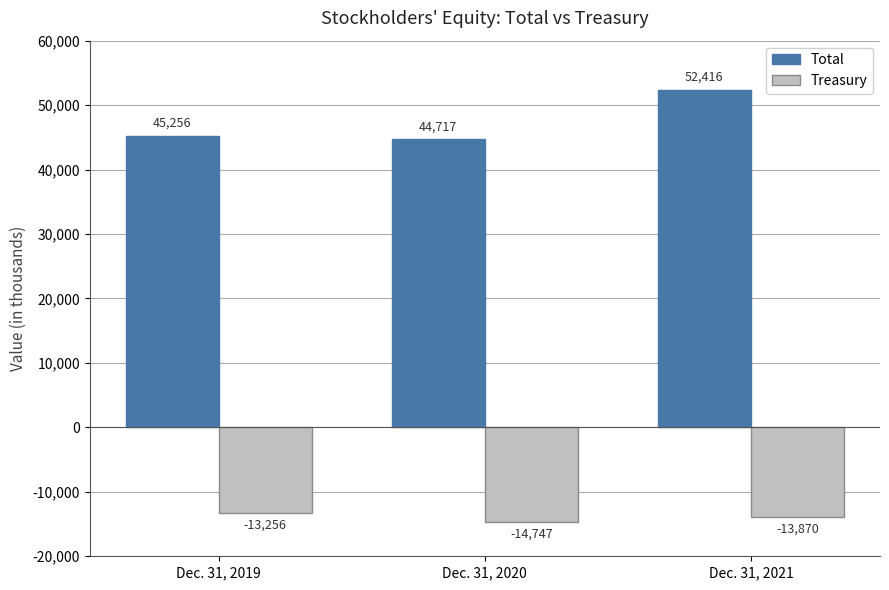

What is the maximum value for Treasury?

-13256